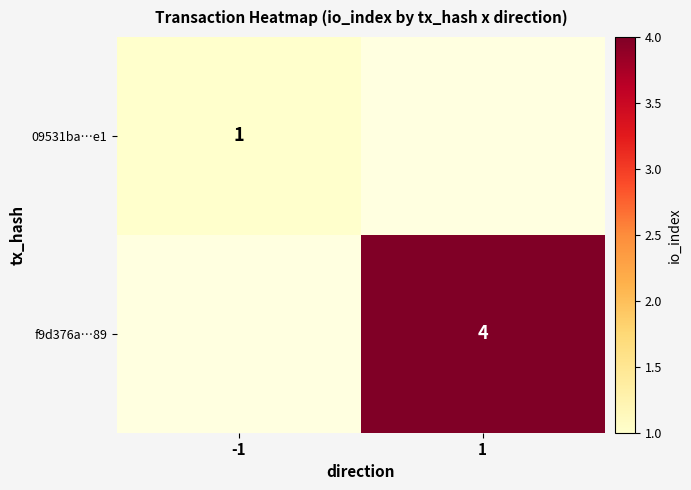

True or false: f9d376a…89 has a value of 6 at 1.

False